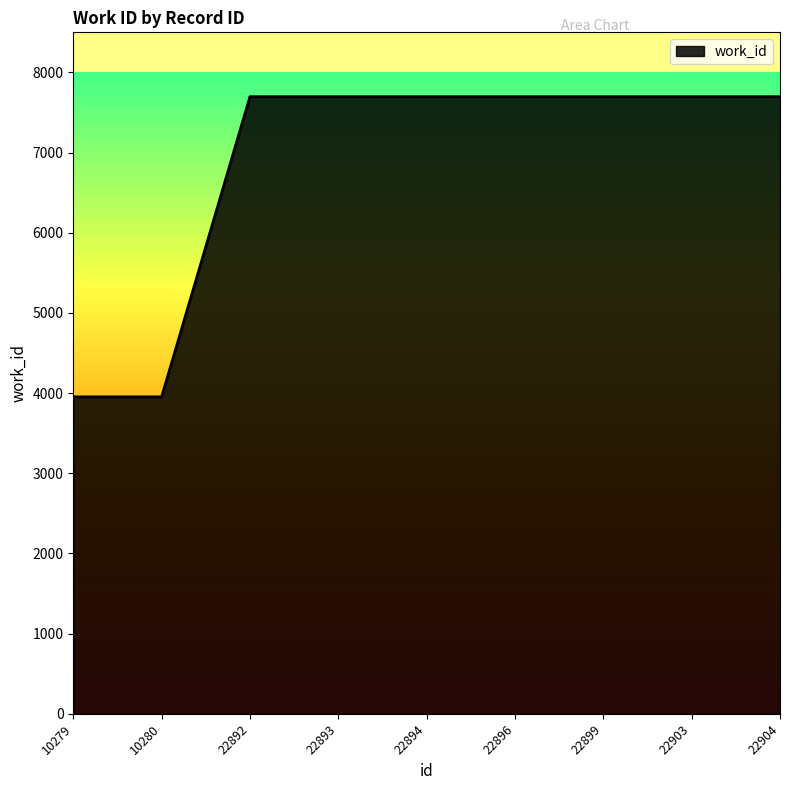

Reading left to right, transcribe all the data shown in this chart.

3953	3953	7697	7697	7697	7697	7697	7697	7697